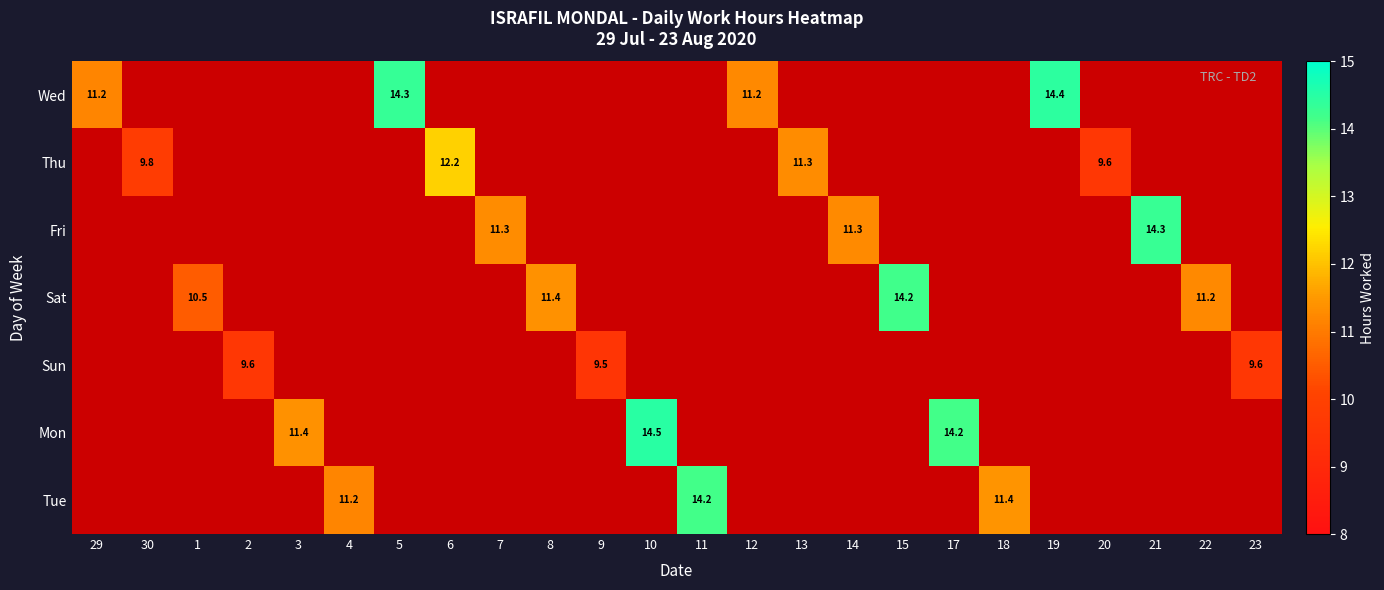

How many data points does each series have?

24